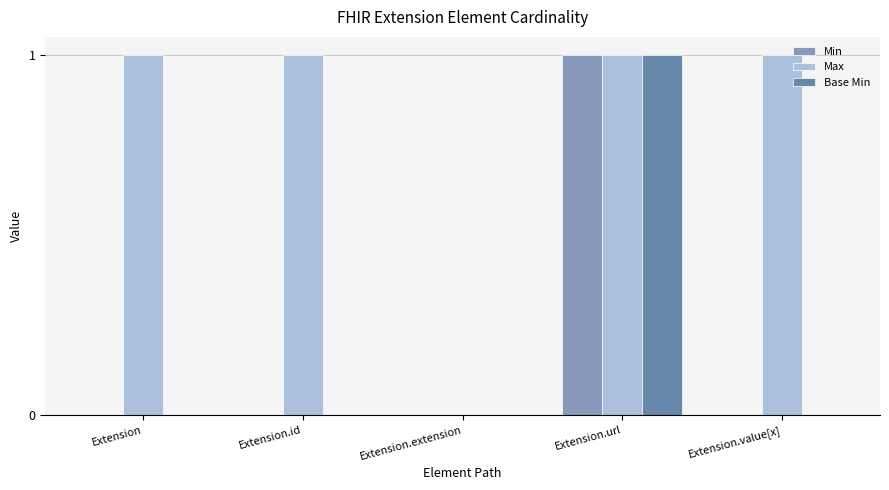

The value of Min at Extension.id is 1. True or false?

False